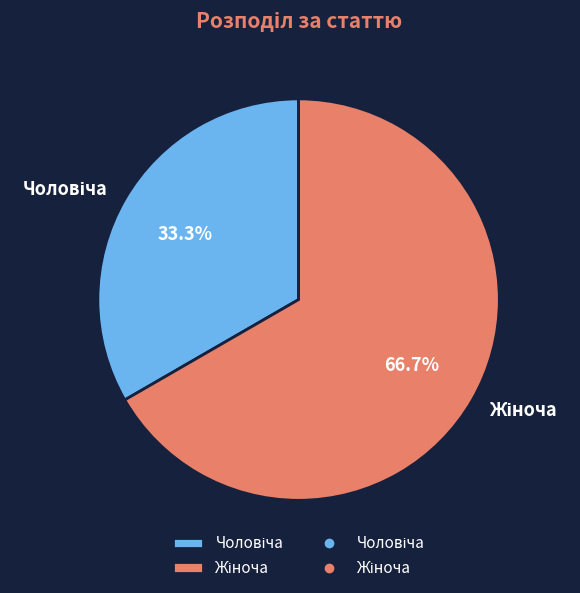

To the nearest percent, what portion does Жіноча represent?

67%